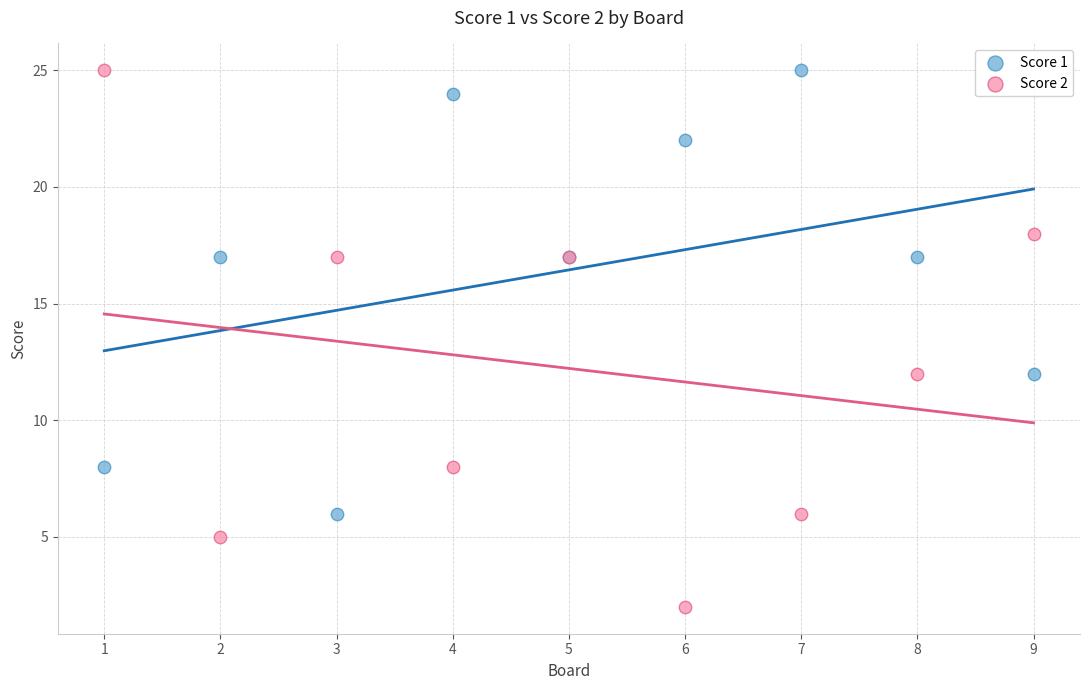

Which series has the largest Y range (max minus min)?

Score 2